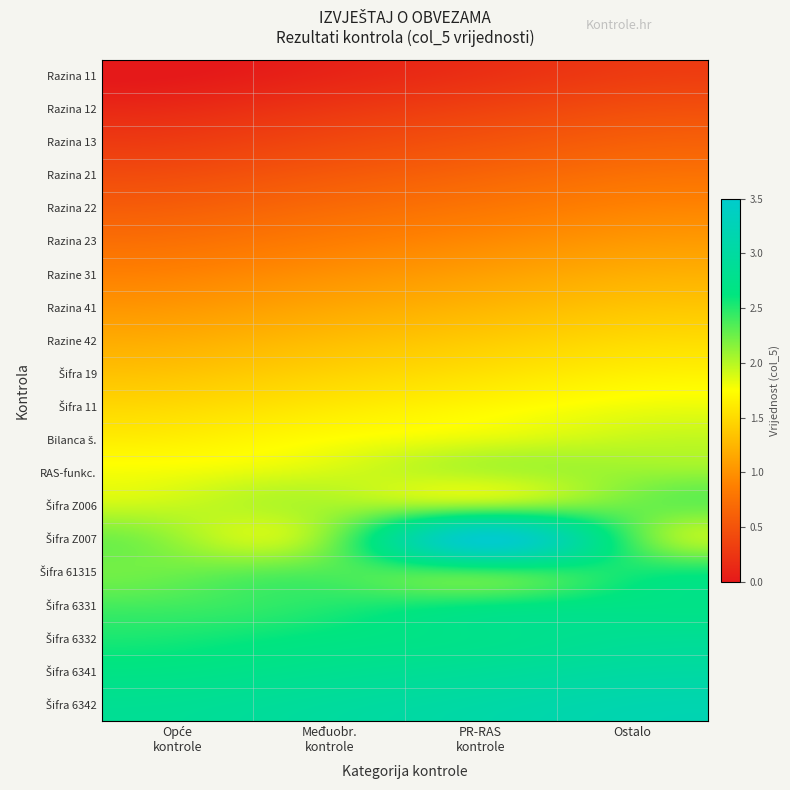

Which series has the largest total across all categories?

Šifra 6342